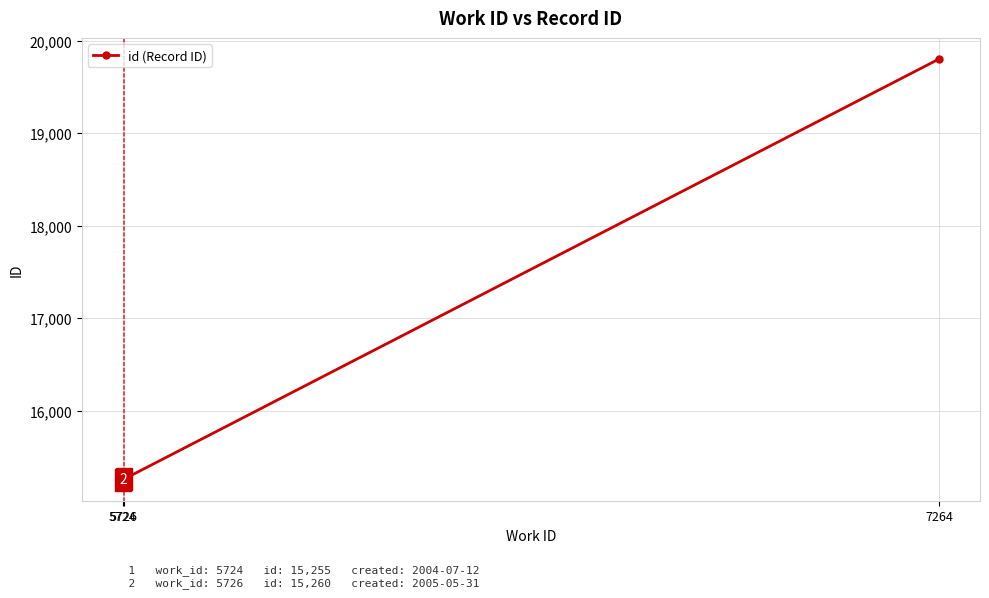

Reading right to left, list all the values displayed in this chart.

19802	15260	15255